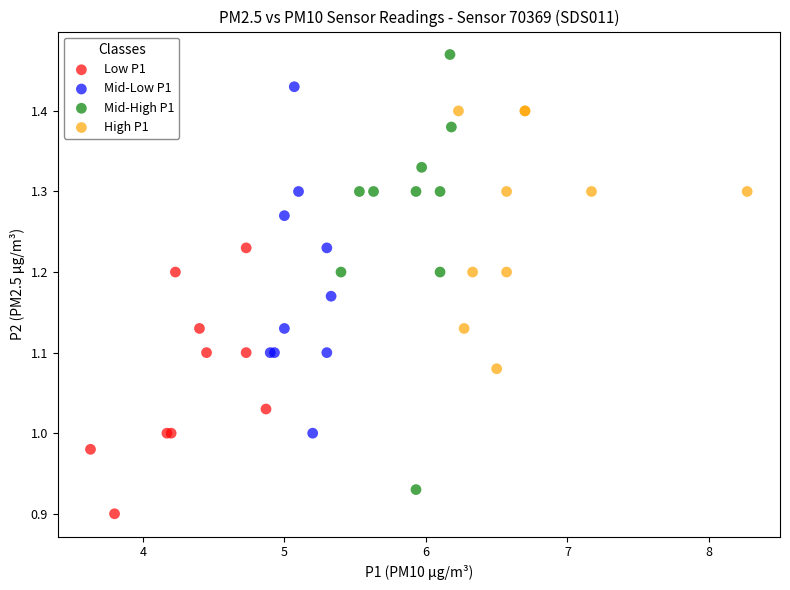

Which series has the largest Y range (max minus min)?

Mid-High P1